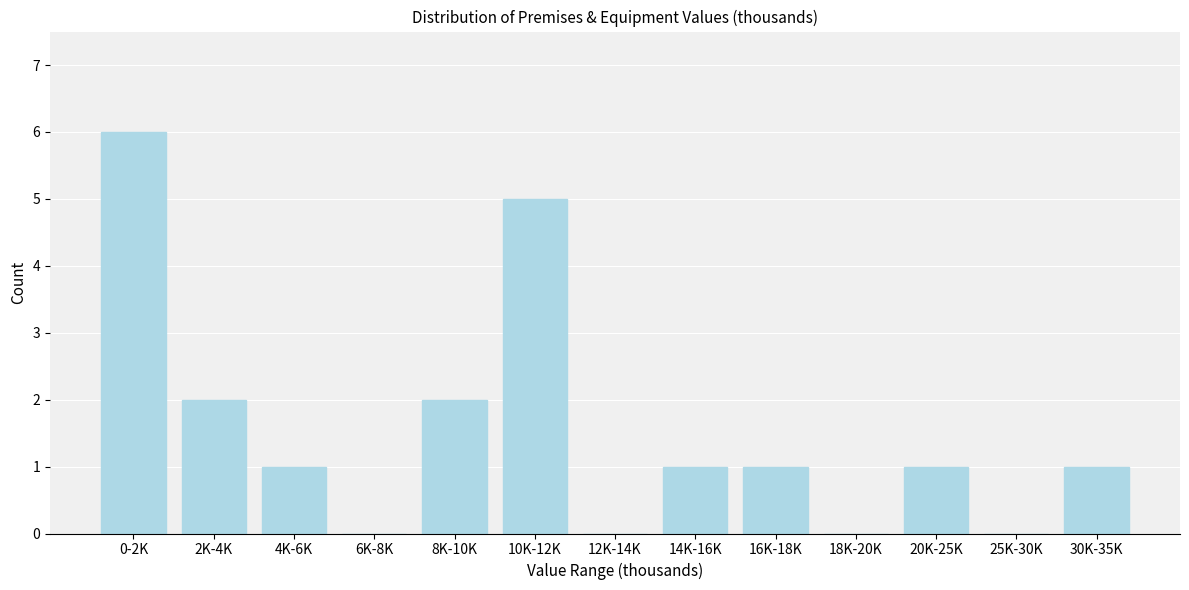

Reading right to left, list all the values displayed in this chart.

30K-35K=1	25K-30K=0	20K-25K=1	18K-20K=0	16K-18K=1	14K-16K=1	12K-14K=0	10K-12K=5	8K-10K=2	6K-8K=0	4K-6K=1	2K-4K=2	0-2K=6